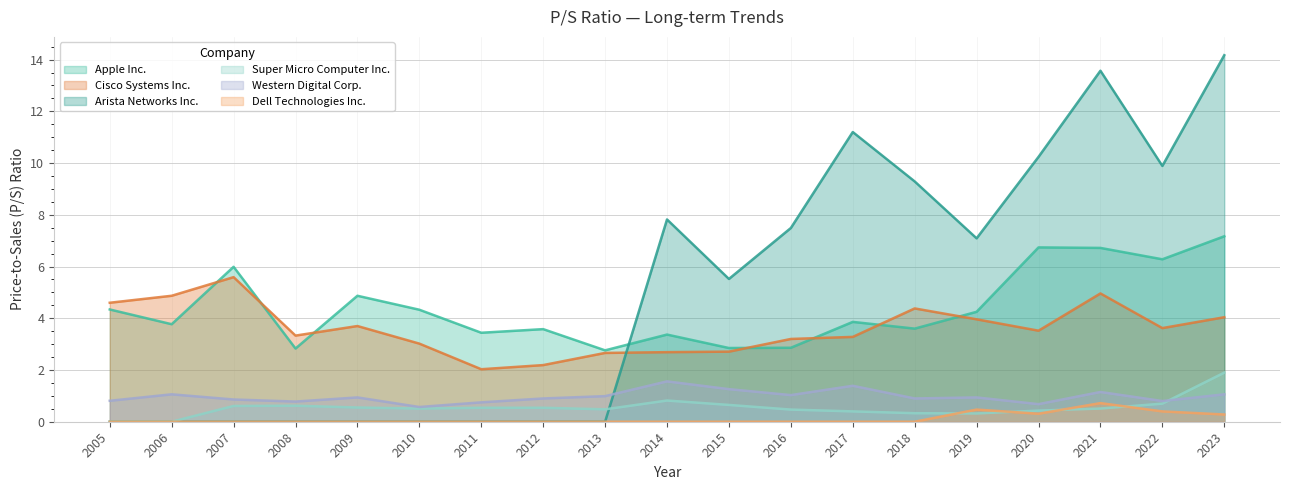

Count the number of categories in the chart.

19